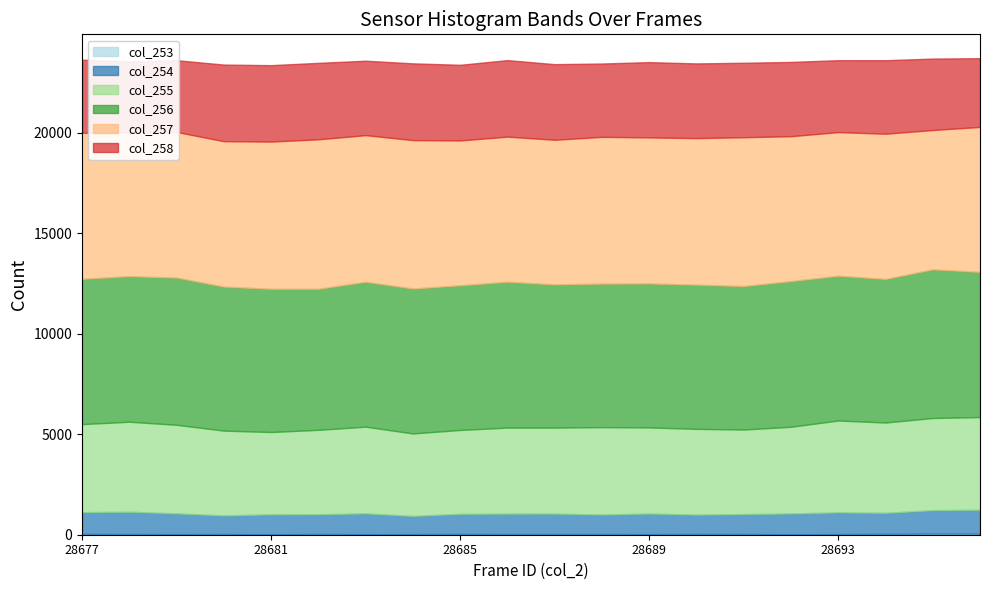

The col_255 series shows 4587 at 28695. True or false?

True